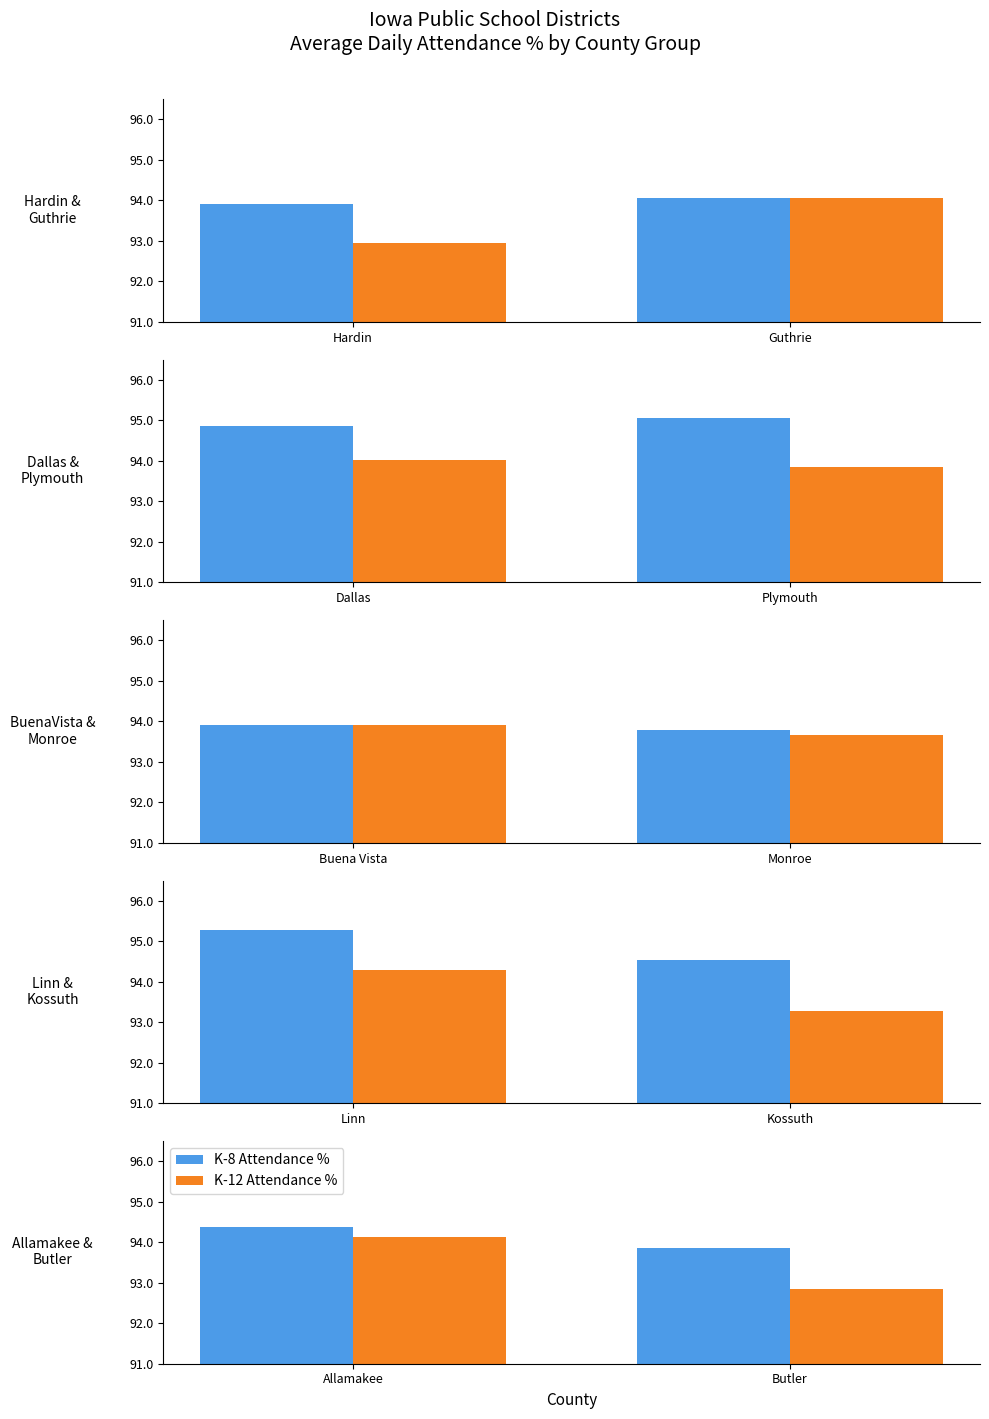

What are all the series names shown in the legend?

K-8 Attendance %, K-12 Attendance %